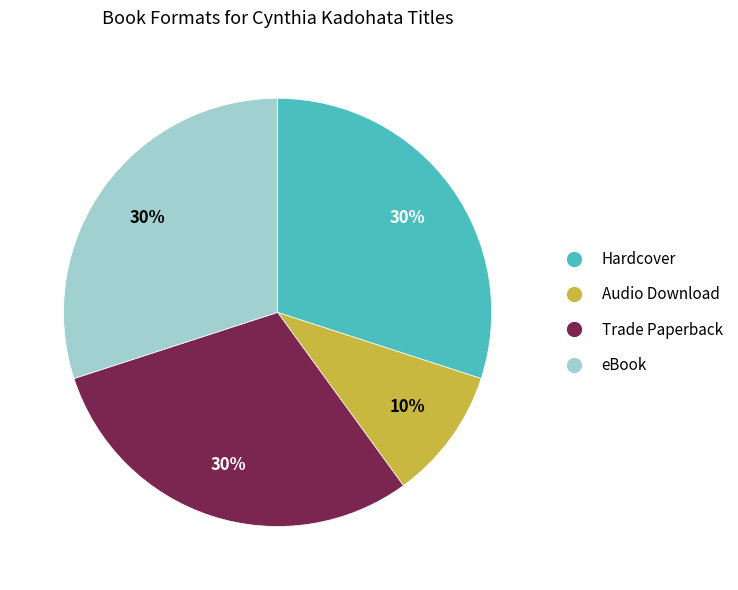

To the nearest percent, what is the difference between the largest and smallest slice percentages?

20%